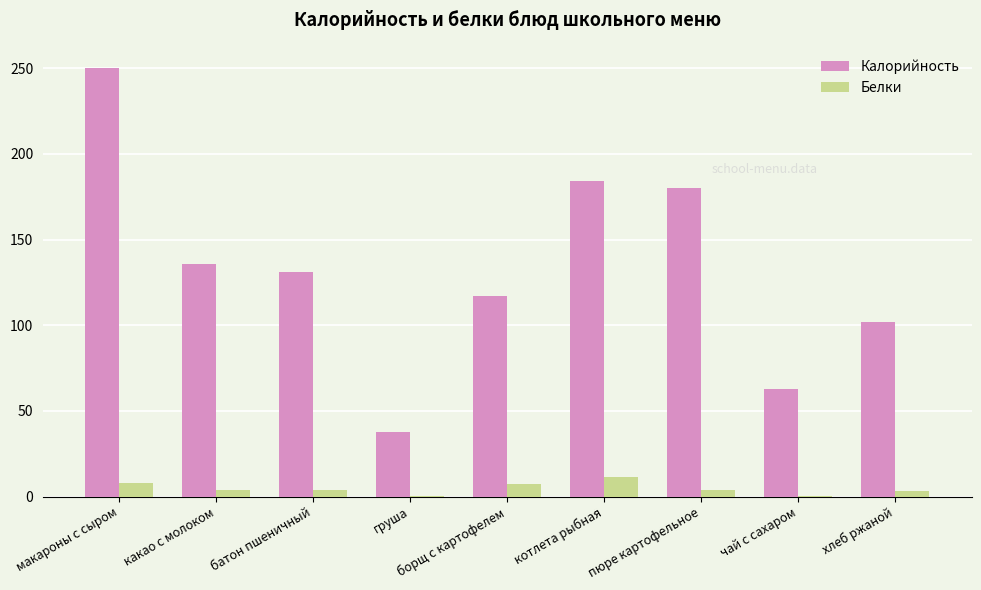

Is it true that Калорийность equals 19.2 at груша?

False